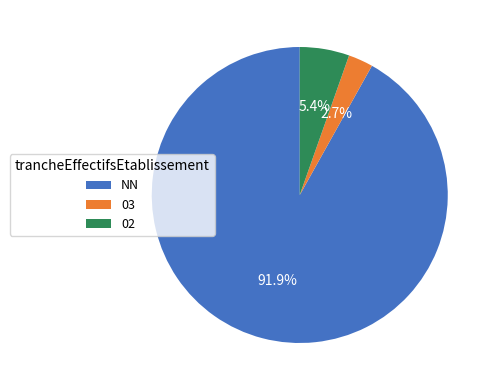

Which slice represents more than half of the pie?

NN